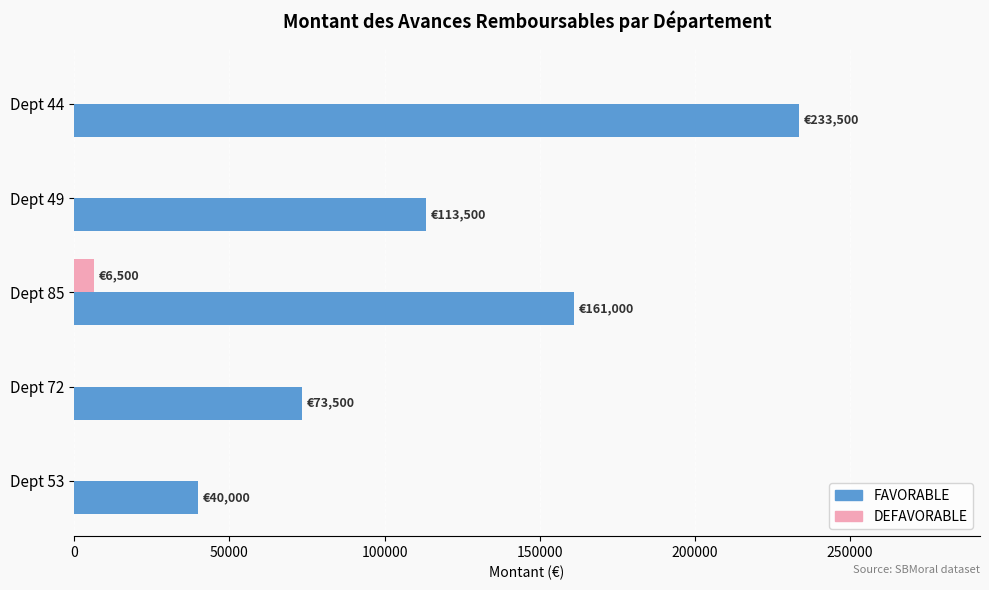

What is the sum of all FAVORABLE values?

621500